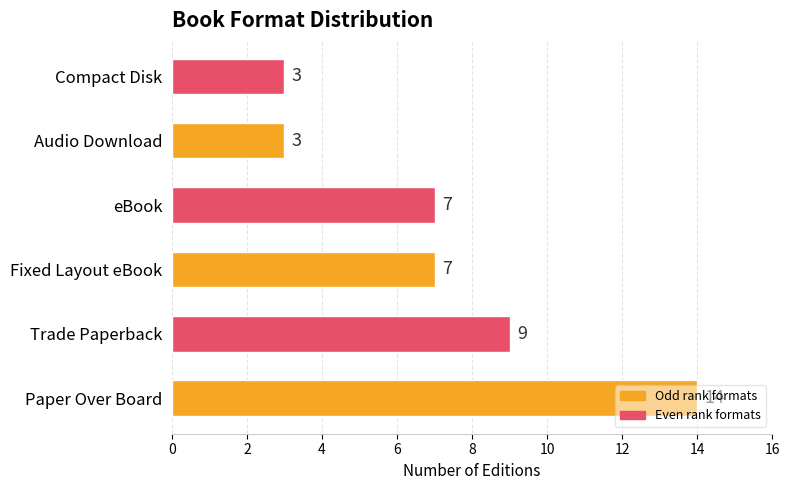

What is the sum of the values at Compact Disk and Trade Paperback?

12